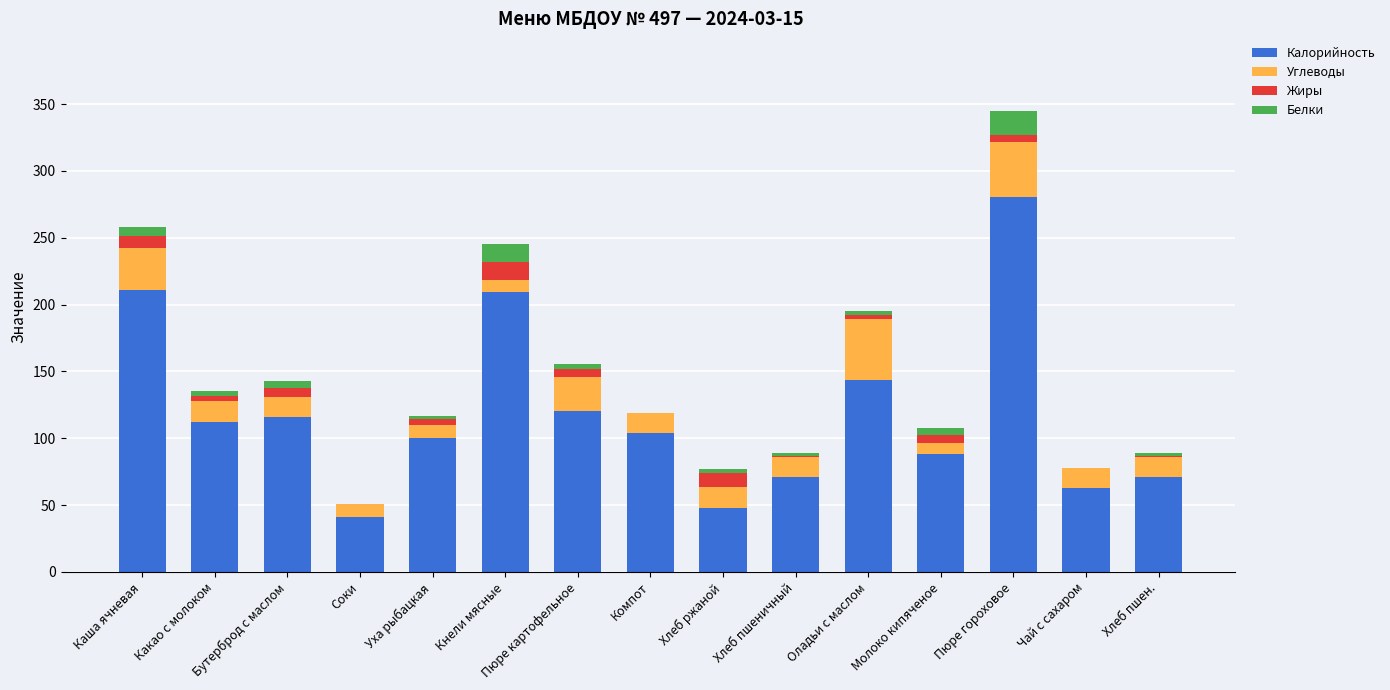

Does the chart contain stacked bars?

Yes